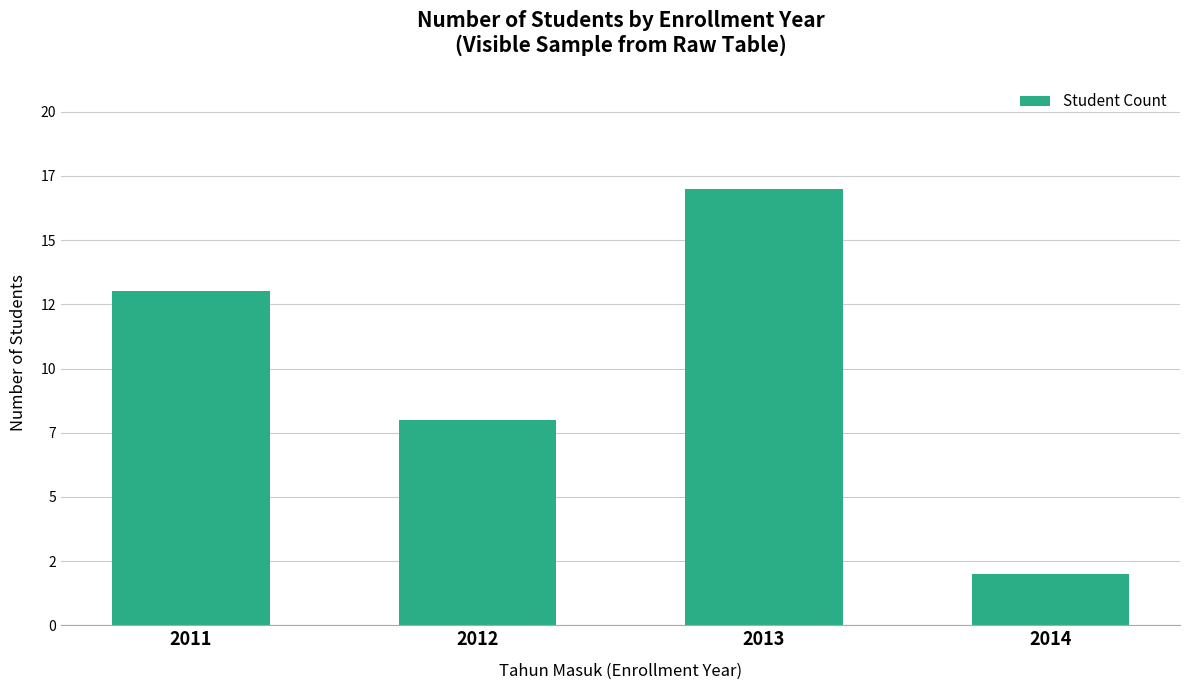

How many distinct data groups are displayed?

1